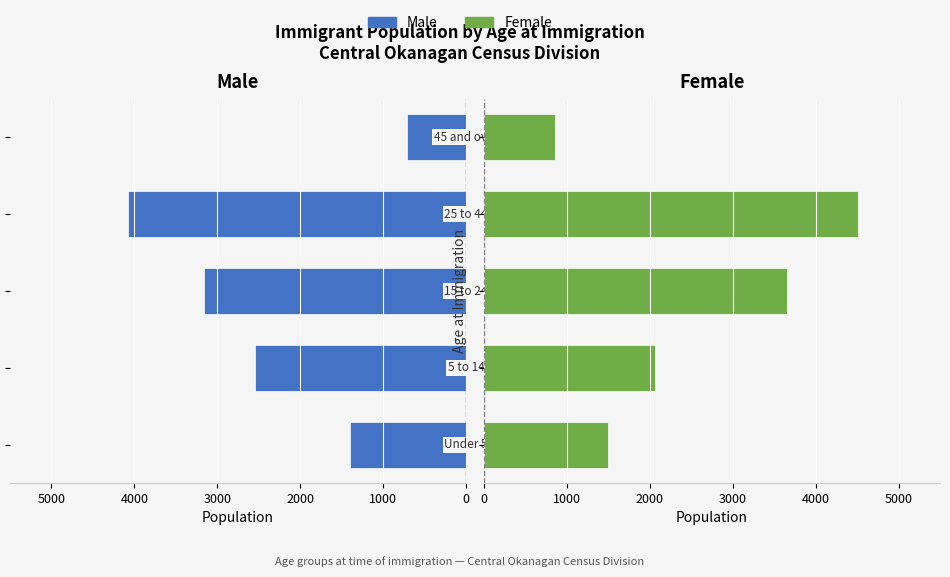

At 3000, list the series in order from largest to smallest.

Female, Male